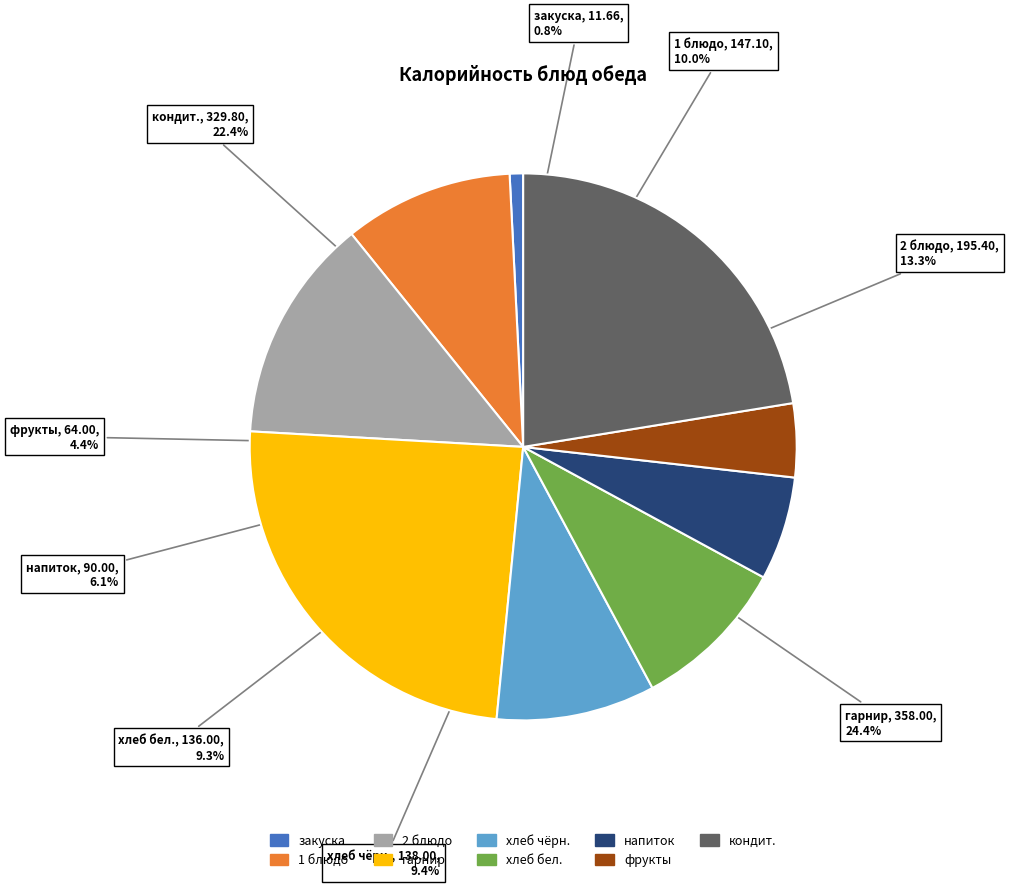

True or false: 2 блюдо accounts for 13% of the total.

True